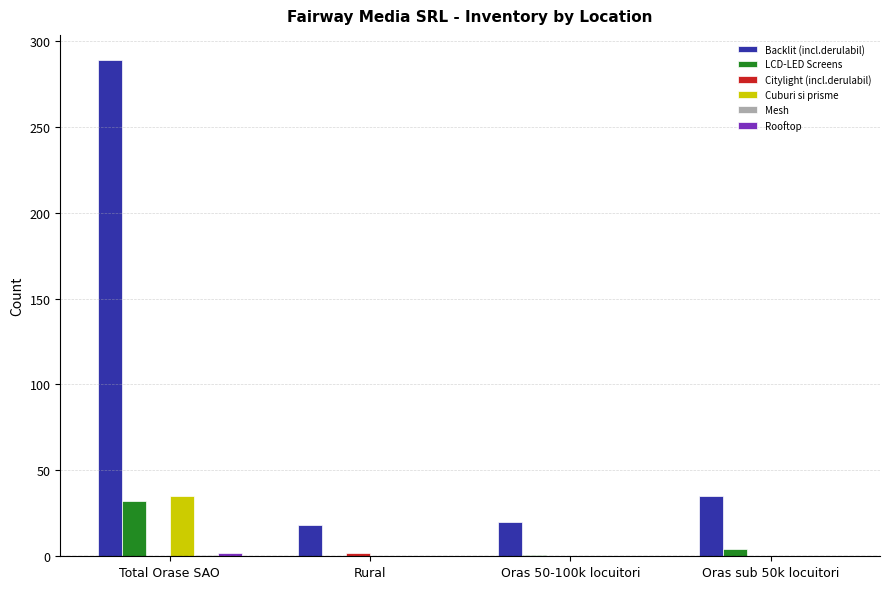

Which series has the largest total across all categories?

Backlit (incl.derulabil)